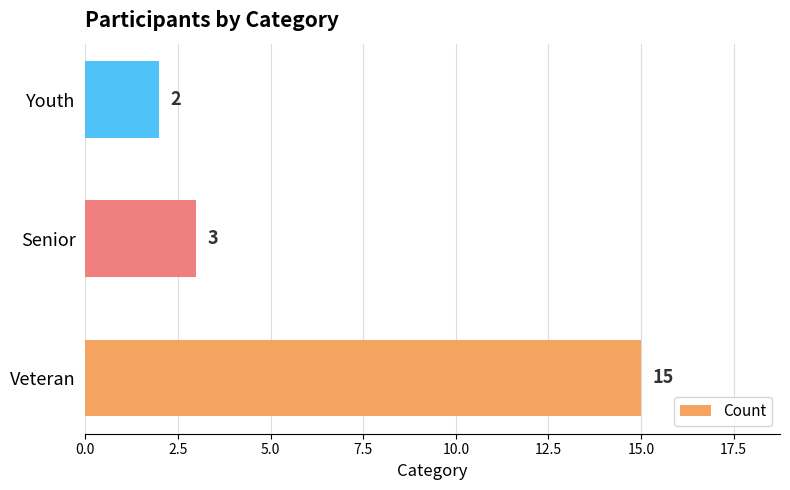

Rank the categories by value from highest to lowest.

Veteran, Senior, Youth